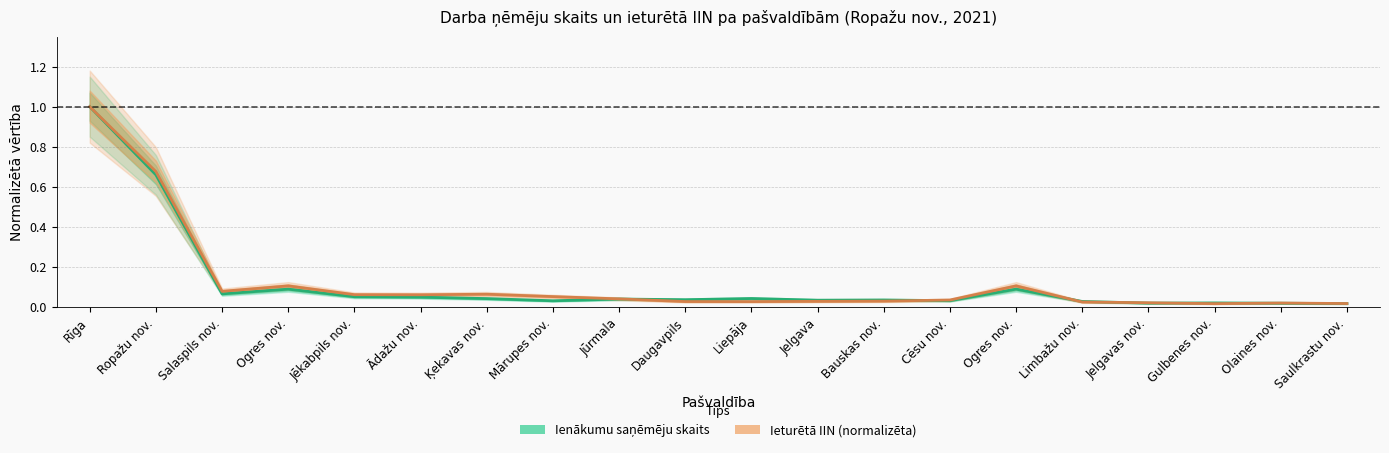

What is the label of the 13th point from the right?

Mārupes nov.